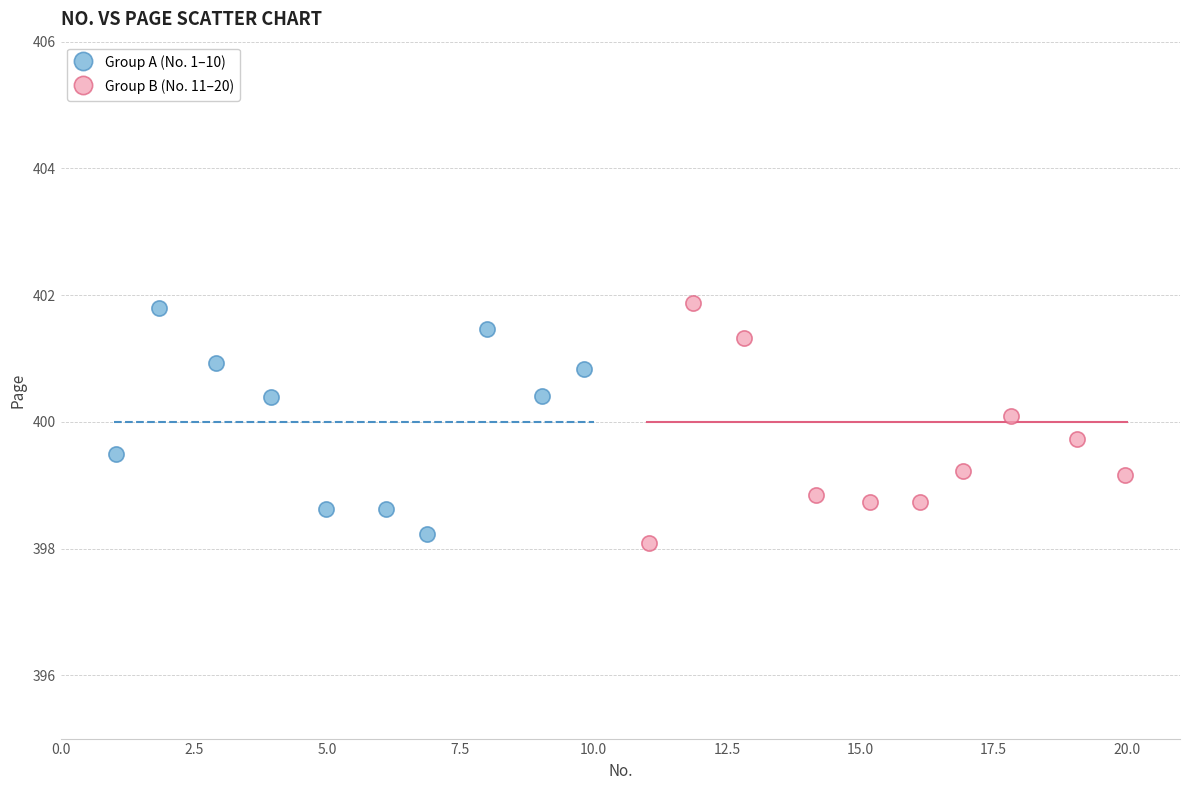

Which series reaches the minimum Y coordinate?

Group B (No. 11–20)